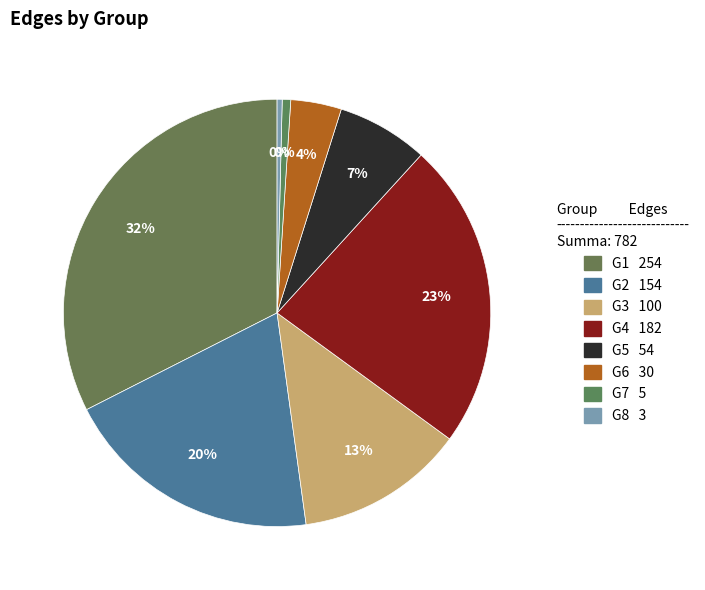

To the nearest percent, what is the difference between the G8 and G5 slice percentages?

7%